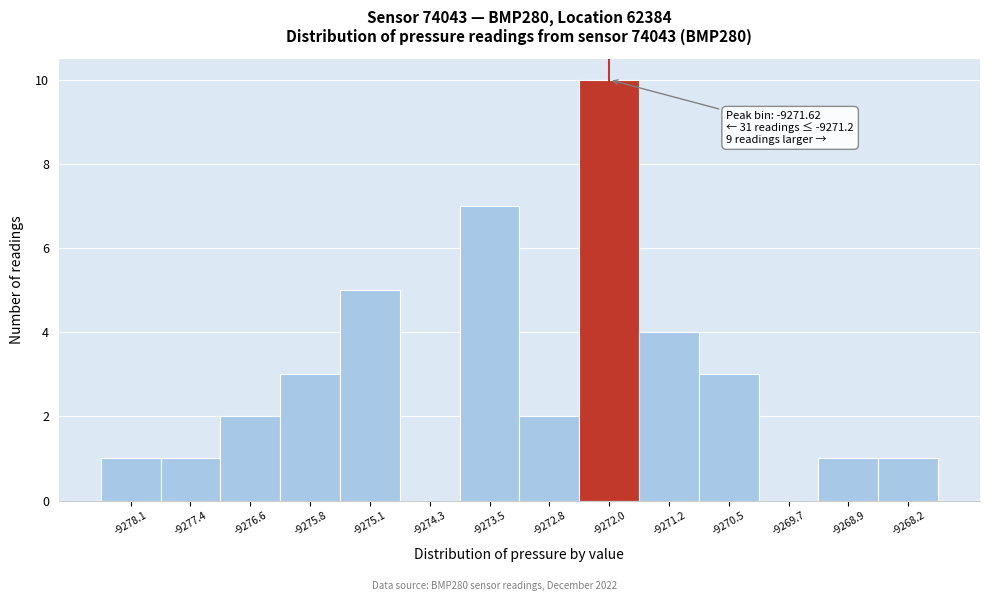

Reading left to right, extract all data points from this chart.

-9278.1=1	-9277.4=1	-9276.6=2	-9275.8=3	-9275.1=5	-9274.3=0	-9273.5=7	-9272.8=2	-9272.0=10	-9271.2=4	-9270.5=3	-9269.7=0	-9268.9=1	-9268.2=1